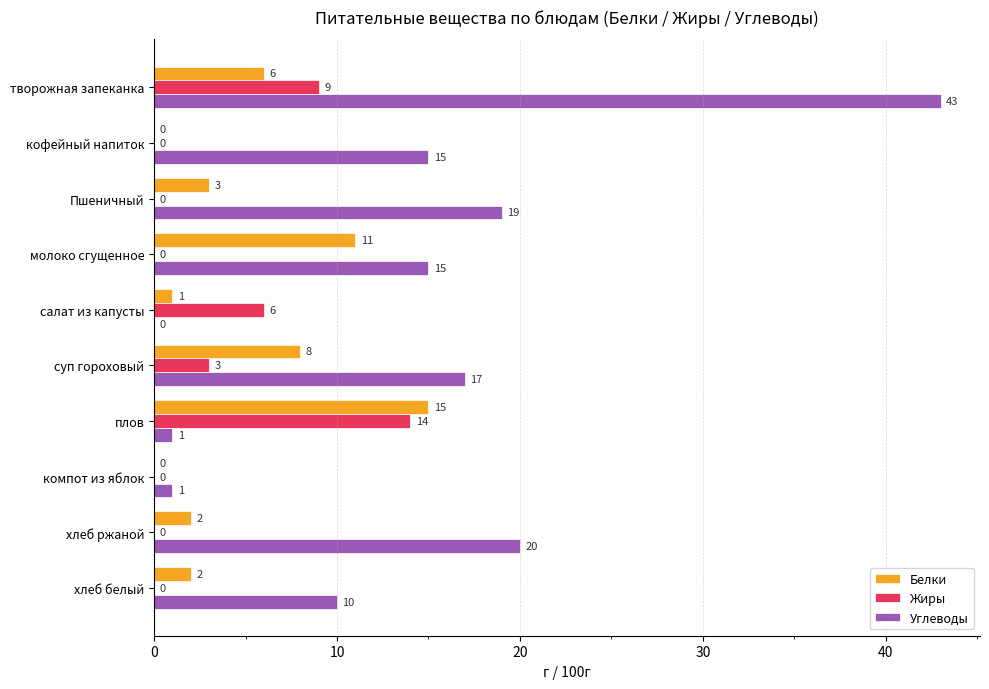

Where is Углеводы nearest to the value 21?

хлеб ржаной